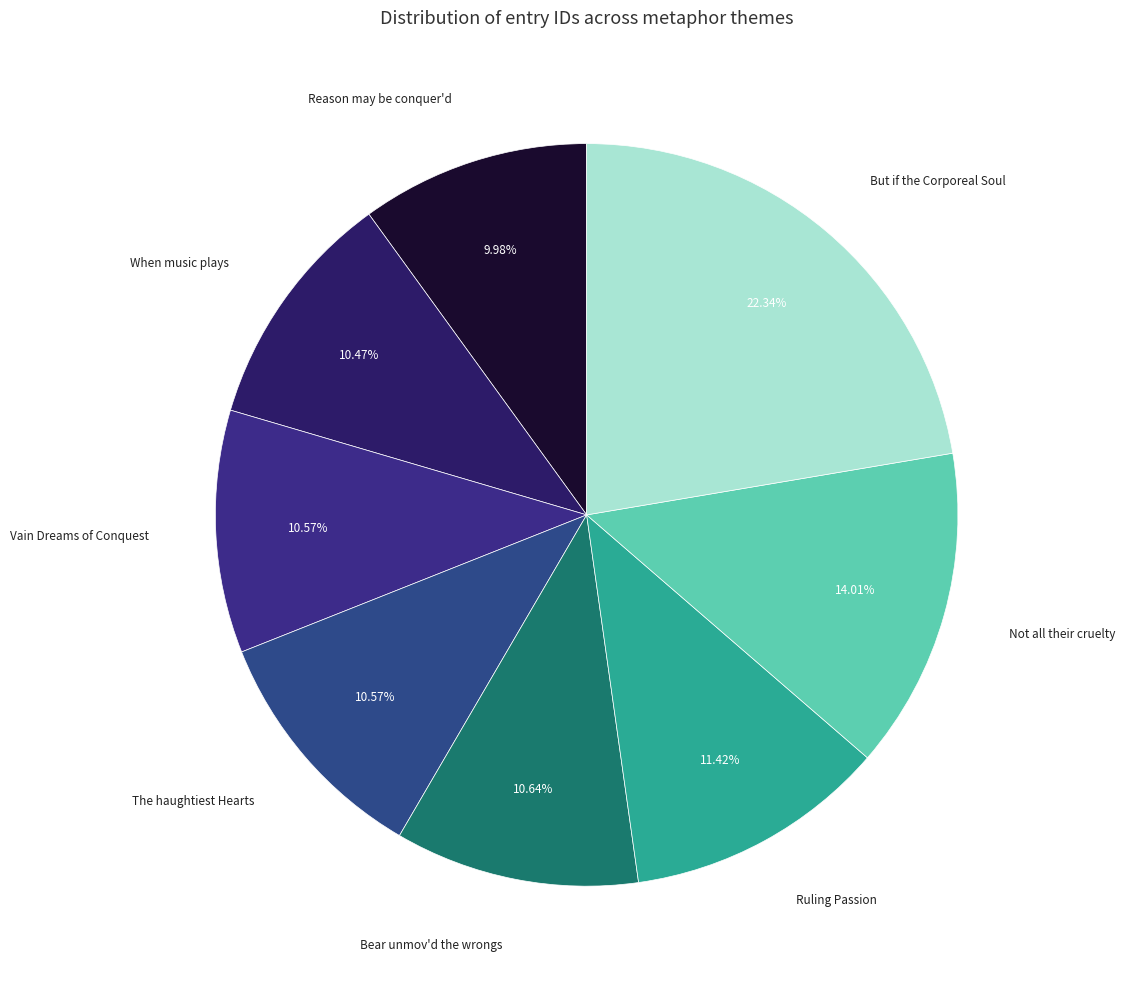

How many slices are in this pie chart?

8